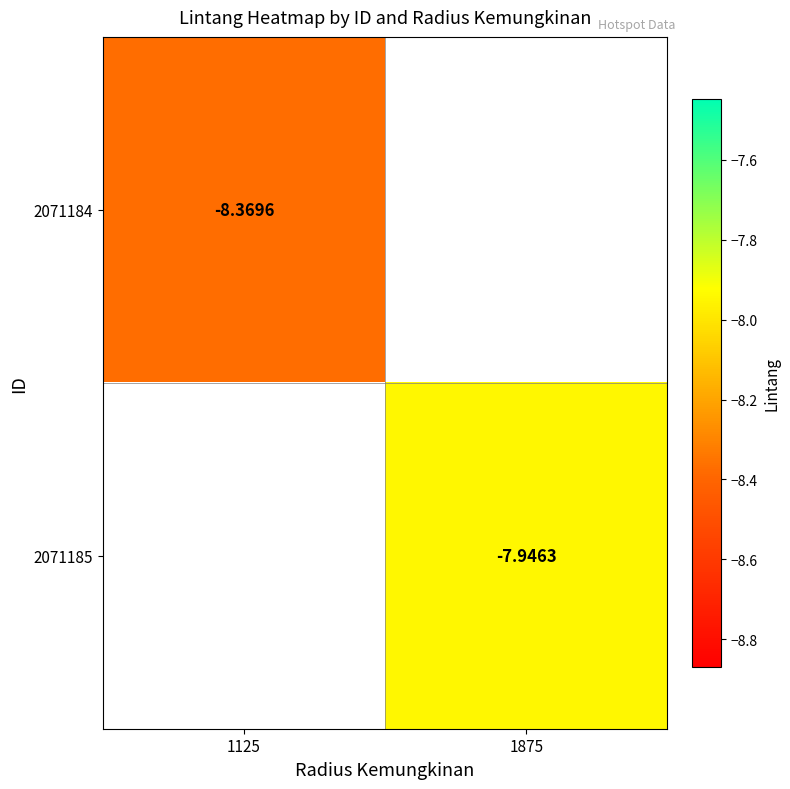

Count the number of categories in the chart.

2